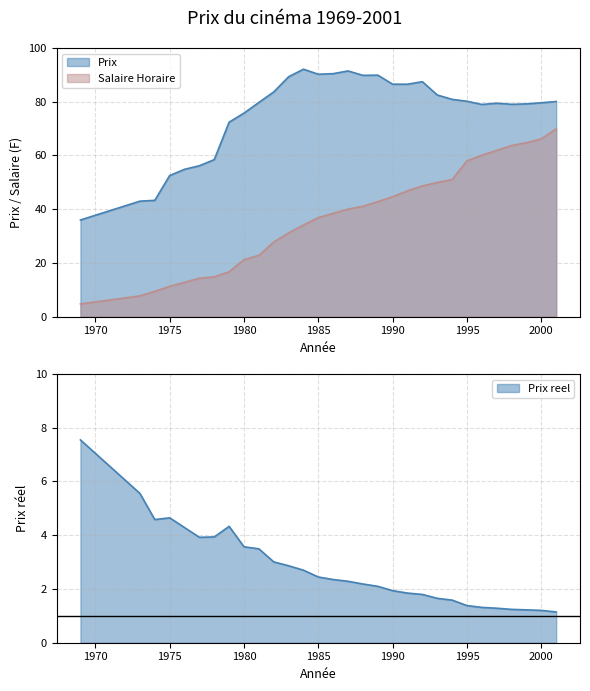

Is it true that Prix equals 54.7 at 1995?

False